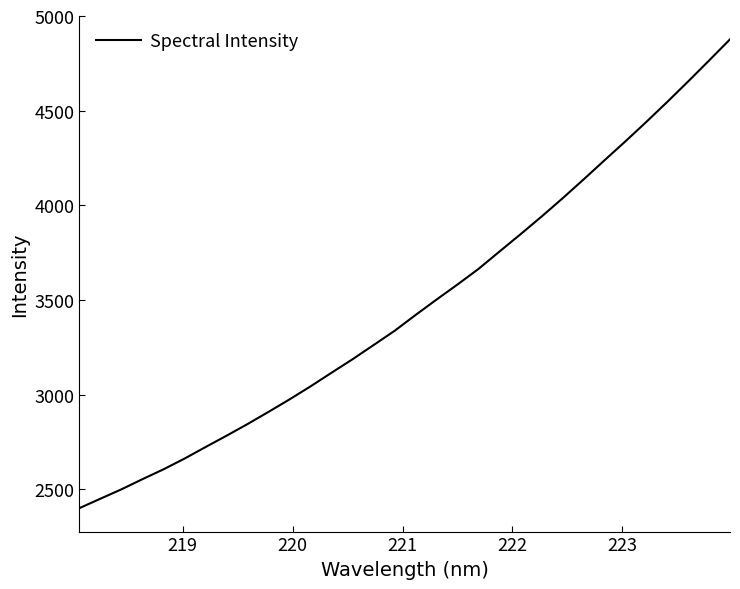

What is the greatest value displayed?

4876.9